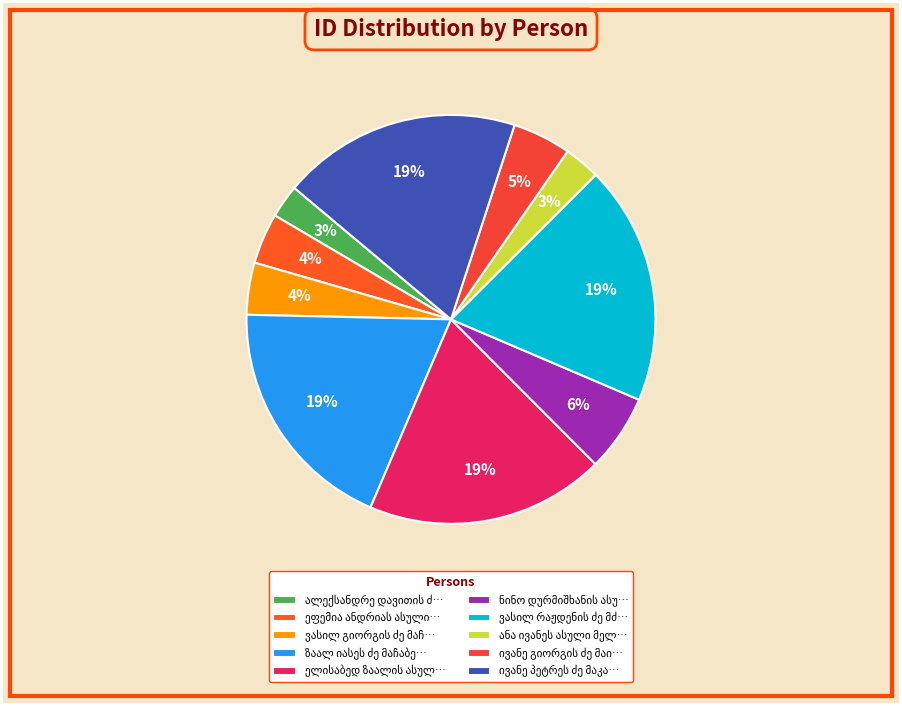

To the nearest percent, what is the average slice percentage?

10%